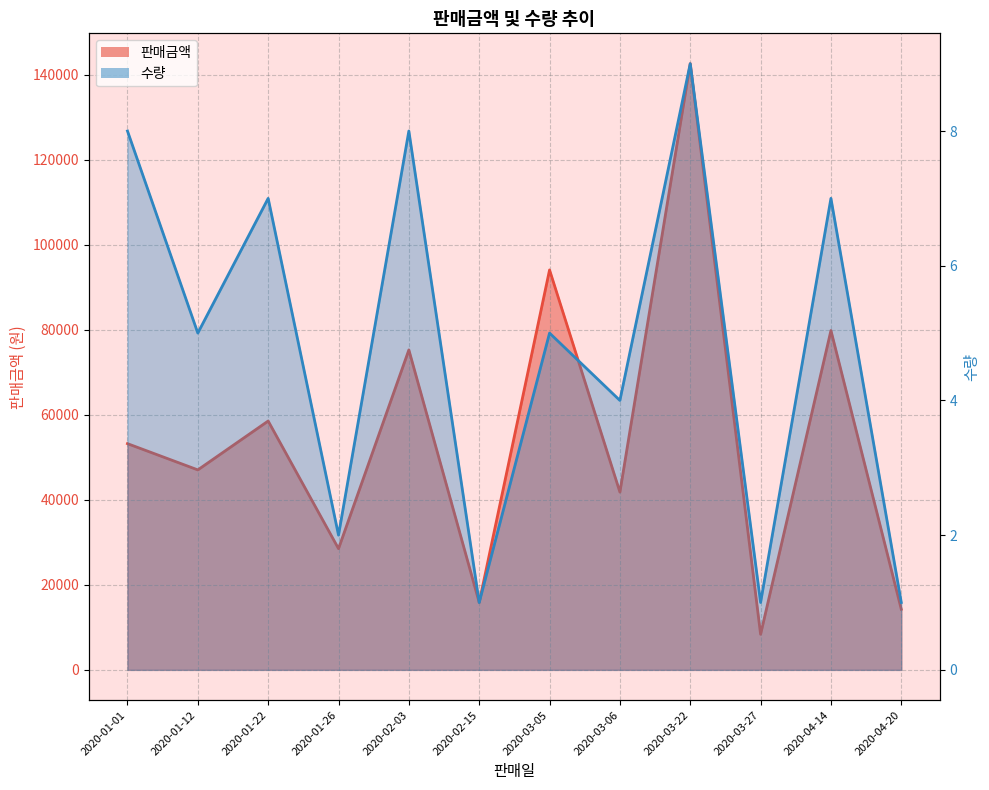

What position from the right is 2020-02-03?

8